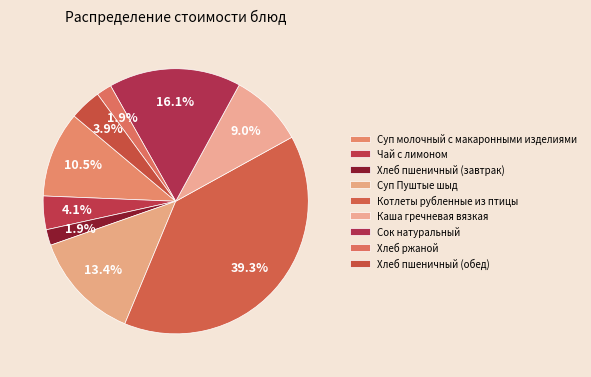

Is there any slice that represents more than half of the pie?

No